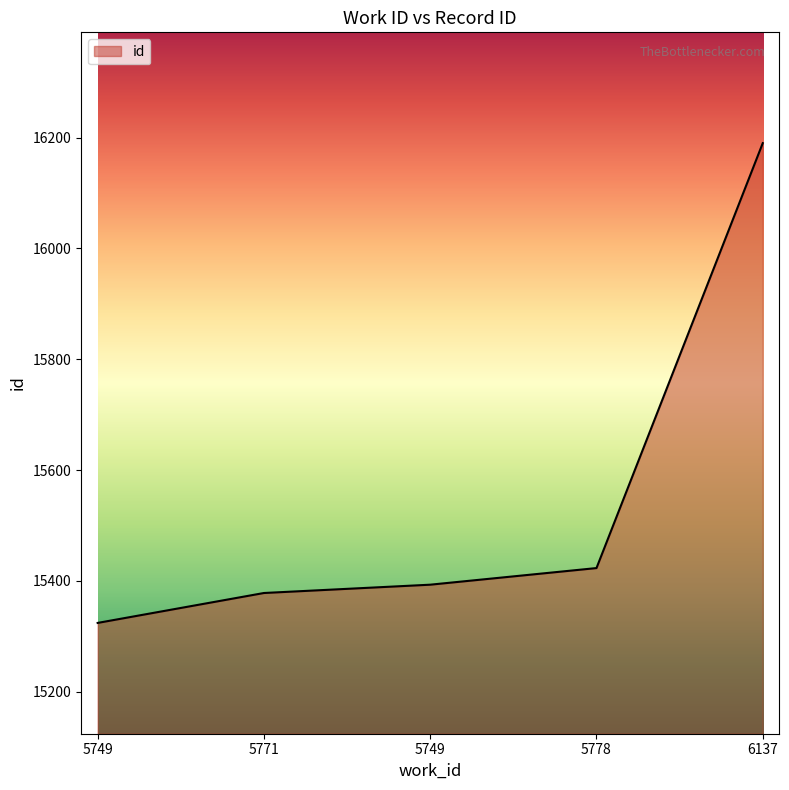

What is the maximum value shown in the chart?

16190